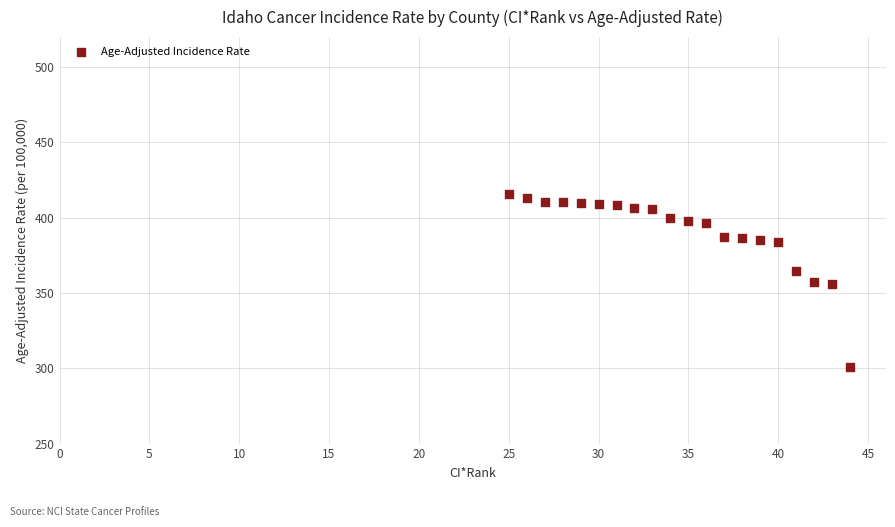

What is the range of X values (max minus min)?

19.0